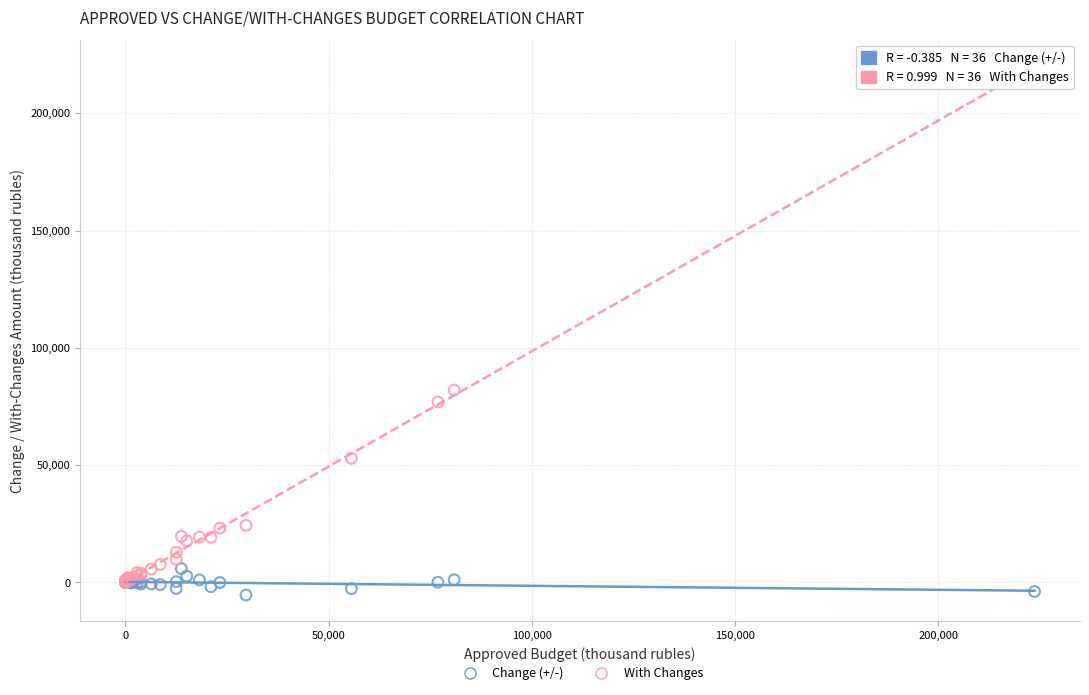

What are all the series names shown in the legend?

Change (+/-), With Changes